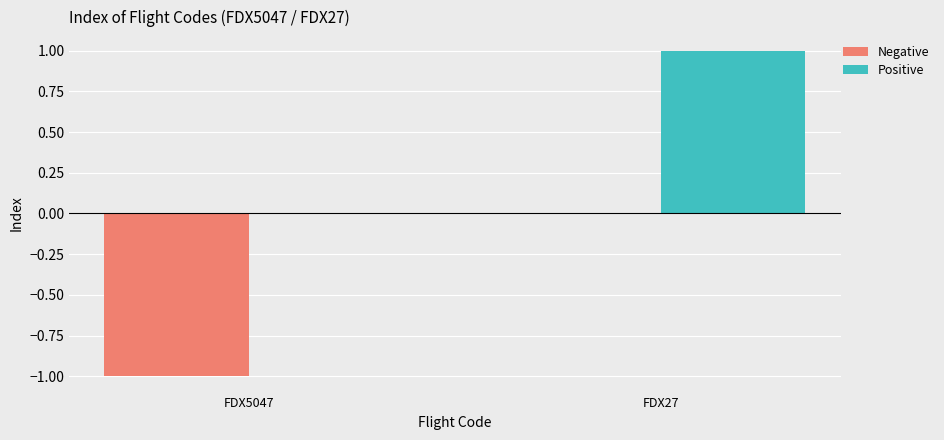

Which label corresponds to the largest value in the chart?

FDX27